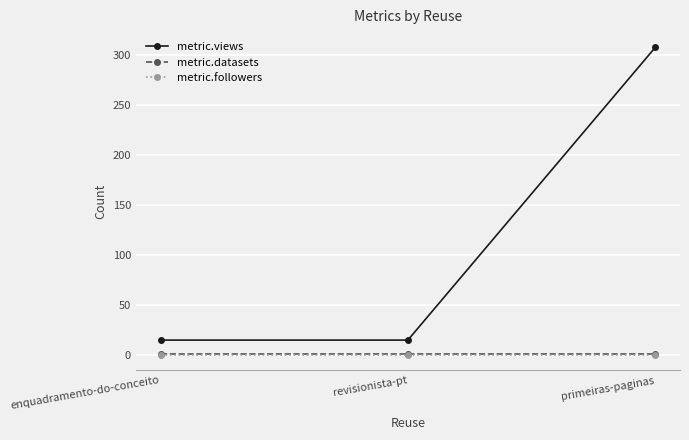

What is the sum of all metric.views values?

337